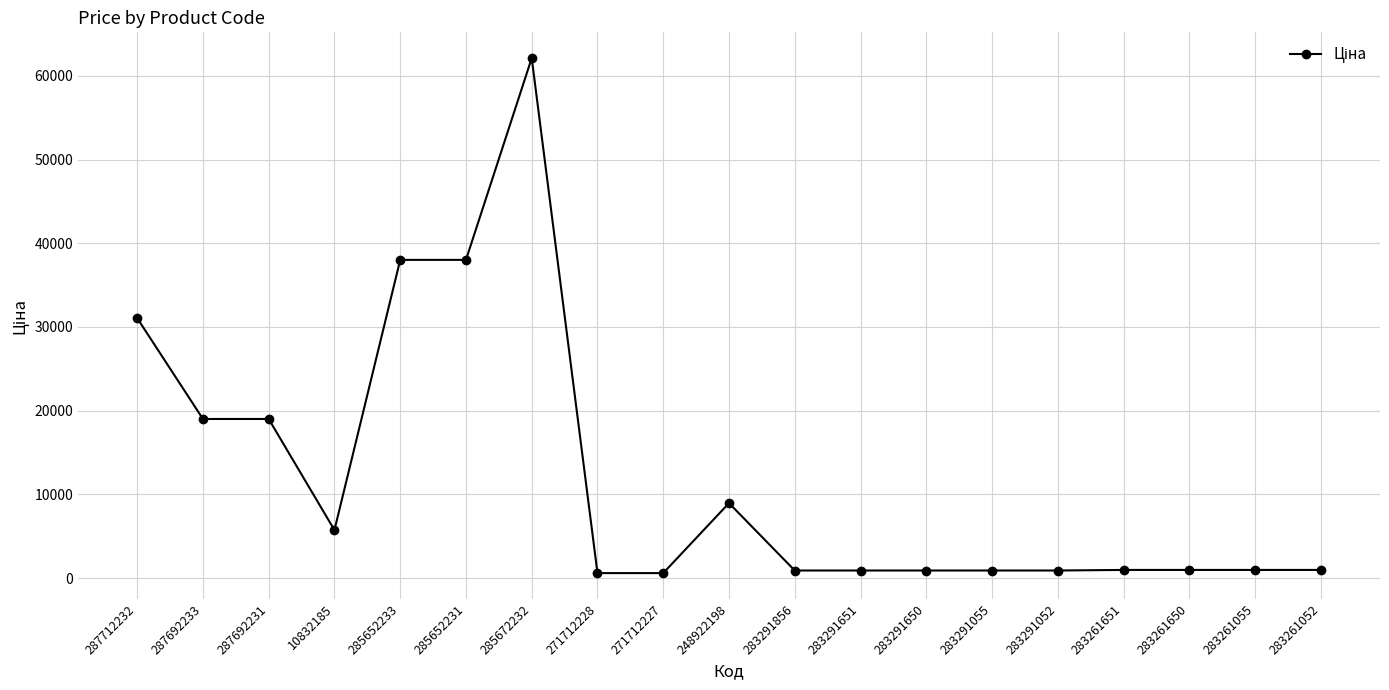

What is the minimum value shown in the chart?

596.5